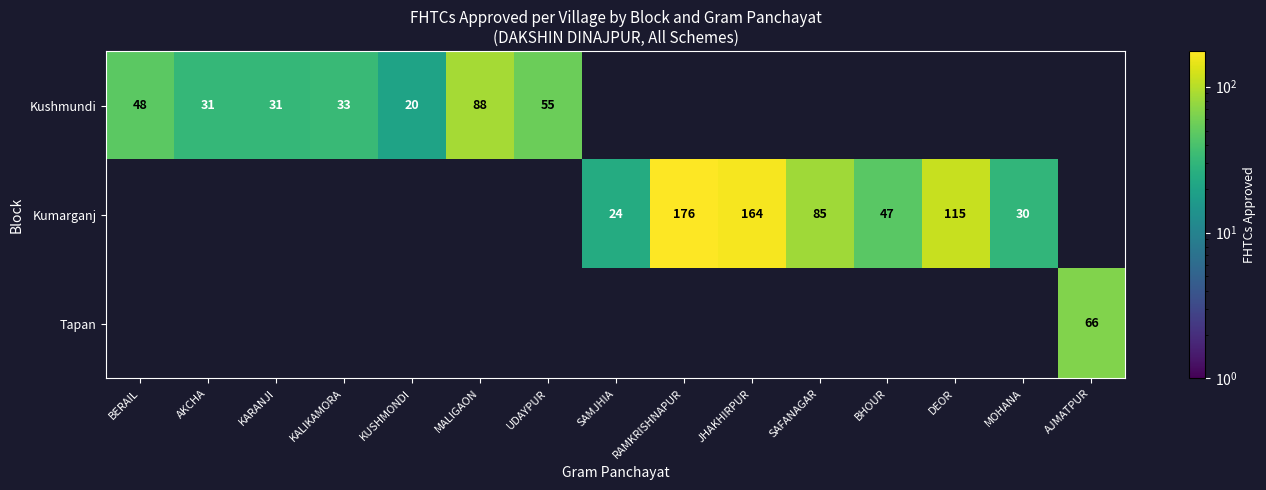

Which has a higher value, KUSHMONDI or SAFANAGAR?

SAFANAGAR